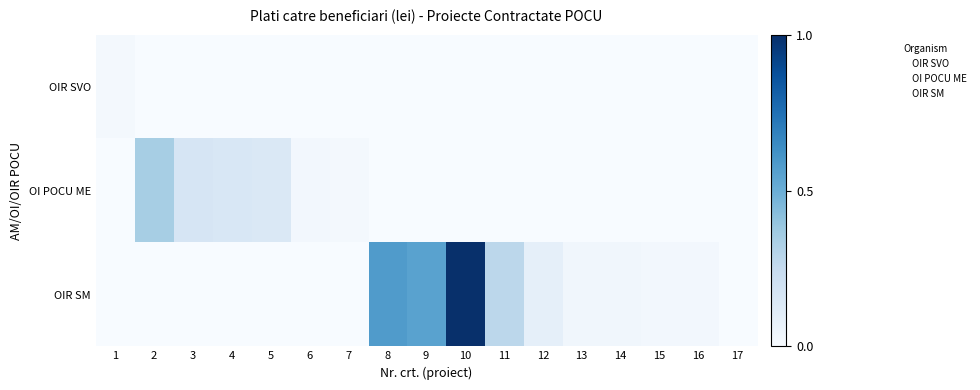

Count the number of categories in the chart.

17